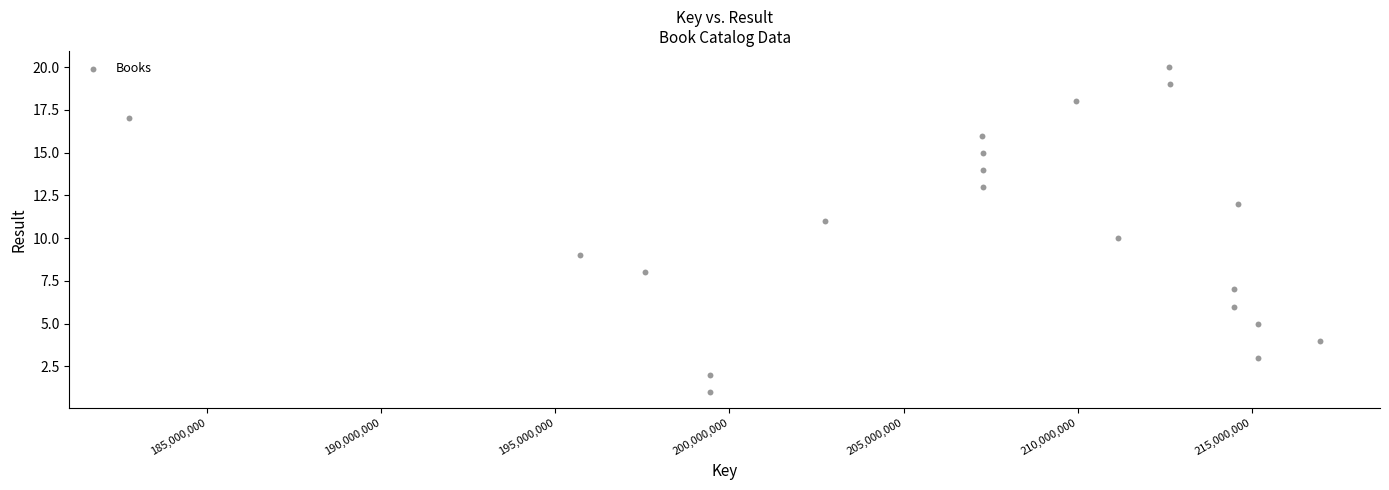

What is the range of Y values (max minus min)?

19